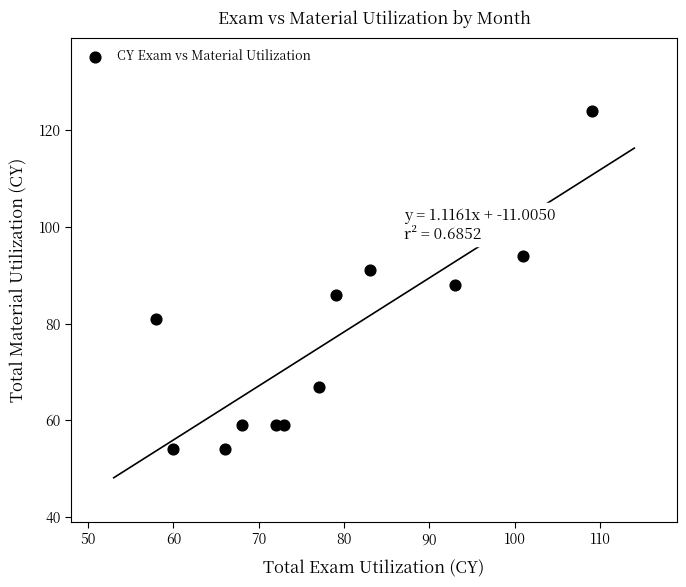

What is the range of X values (max minus min)?

51